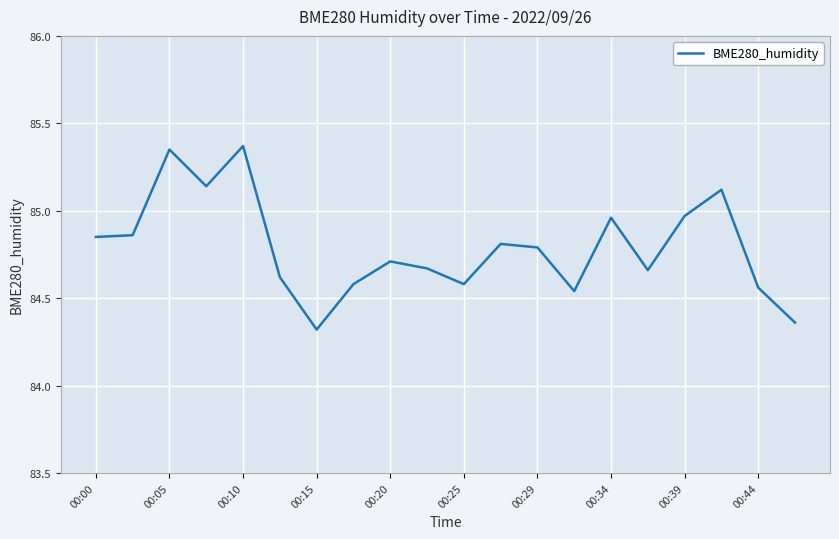

What is the minimum value shown in the chart?

84.3